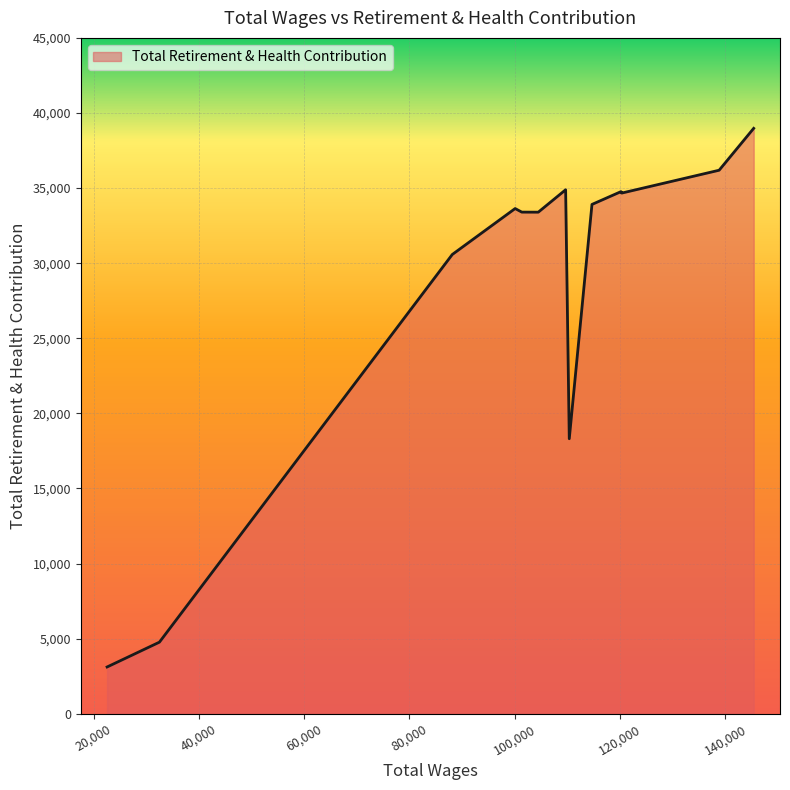

What is the smallest value displayed?

3112